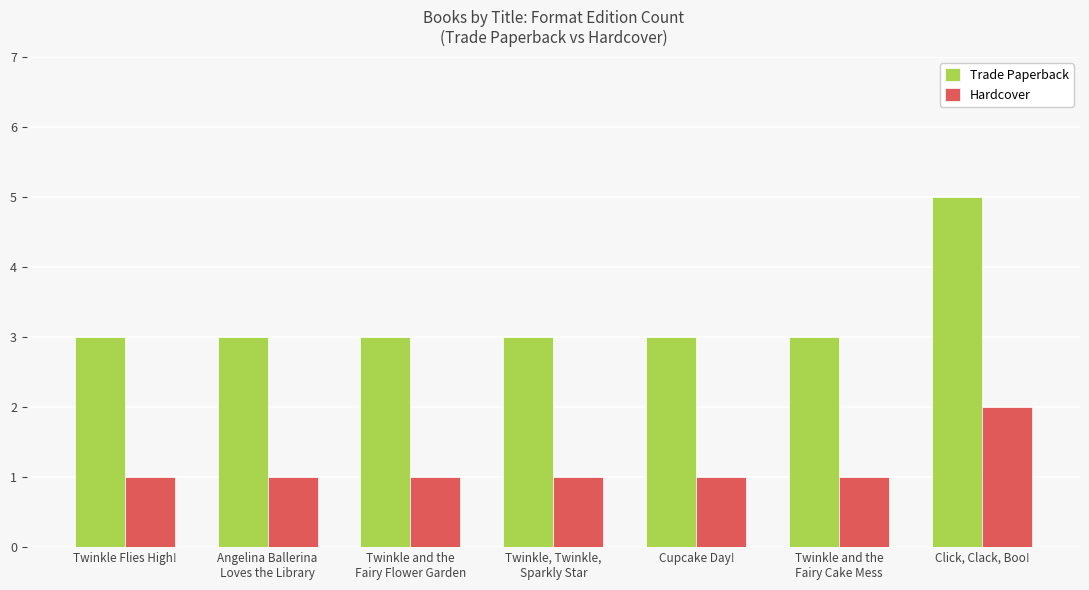

Reading right to left, list all the values displayed in this chart.

Trade Paperback: 5	3	3	3	3	3	3
Hardcover: 2	1	1	1	1	1	1